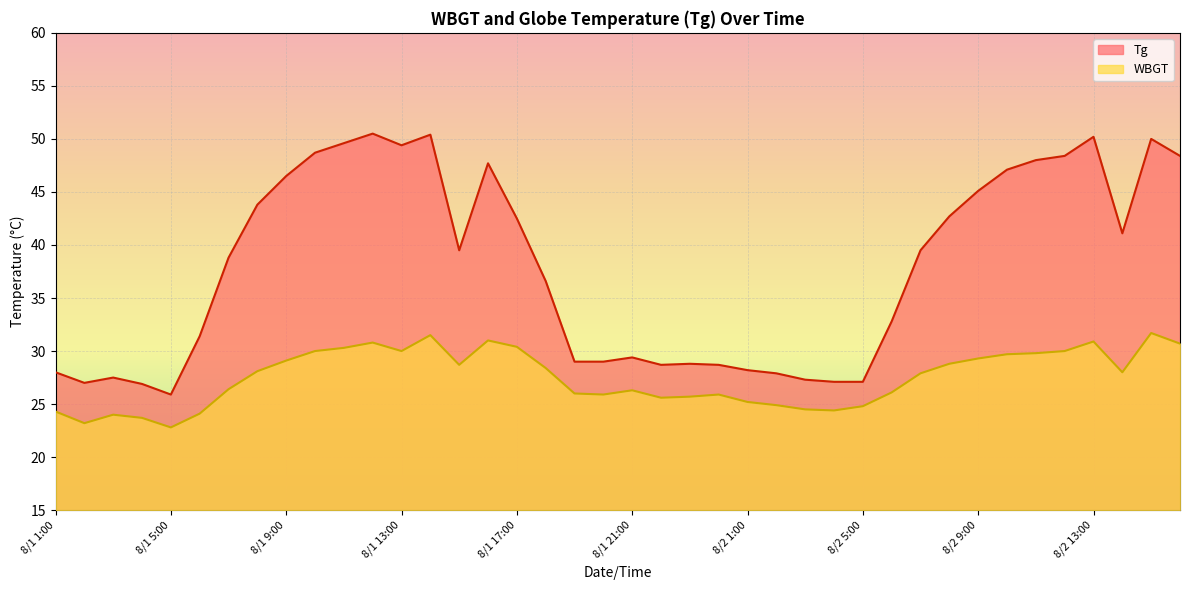

Which series changed the most between 8/1 3:00 and 8/1 18:00?

Tg